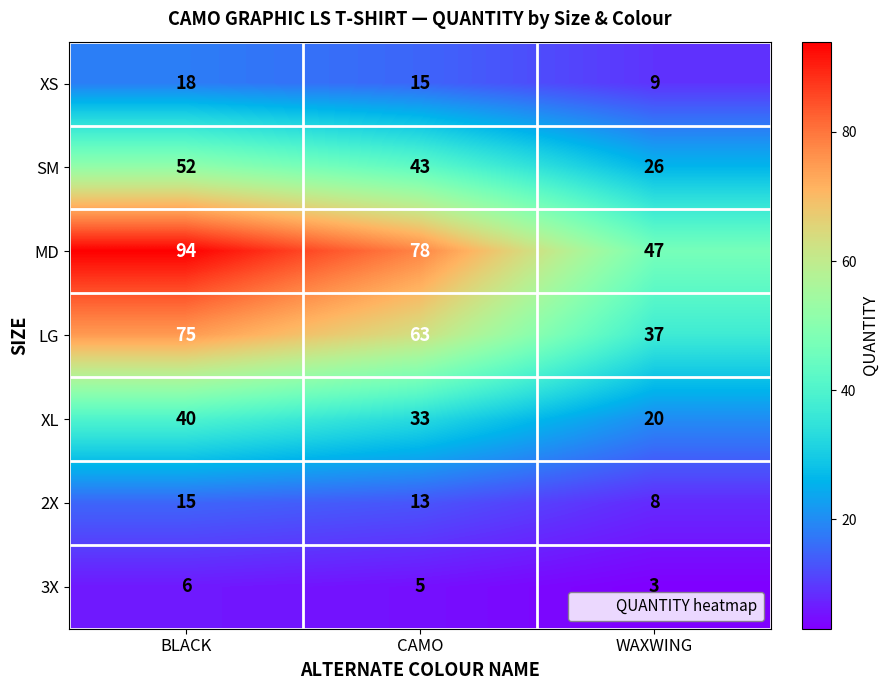

Reading left to right, transcribe all the data shown in this chart.

XS: 18	15	9
SM: 52	43	26
MD: 94	78	47
LG: 75	63	37
XL: 40	33	20
2X: 15	13	8
3X: 6	5	3